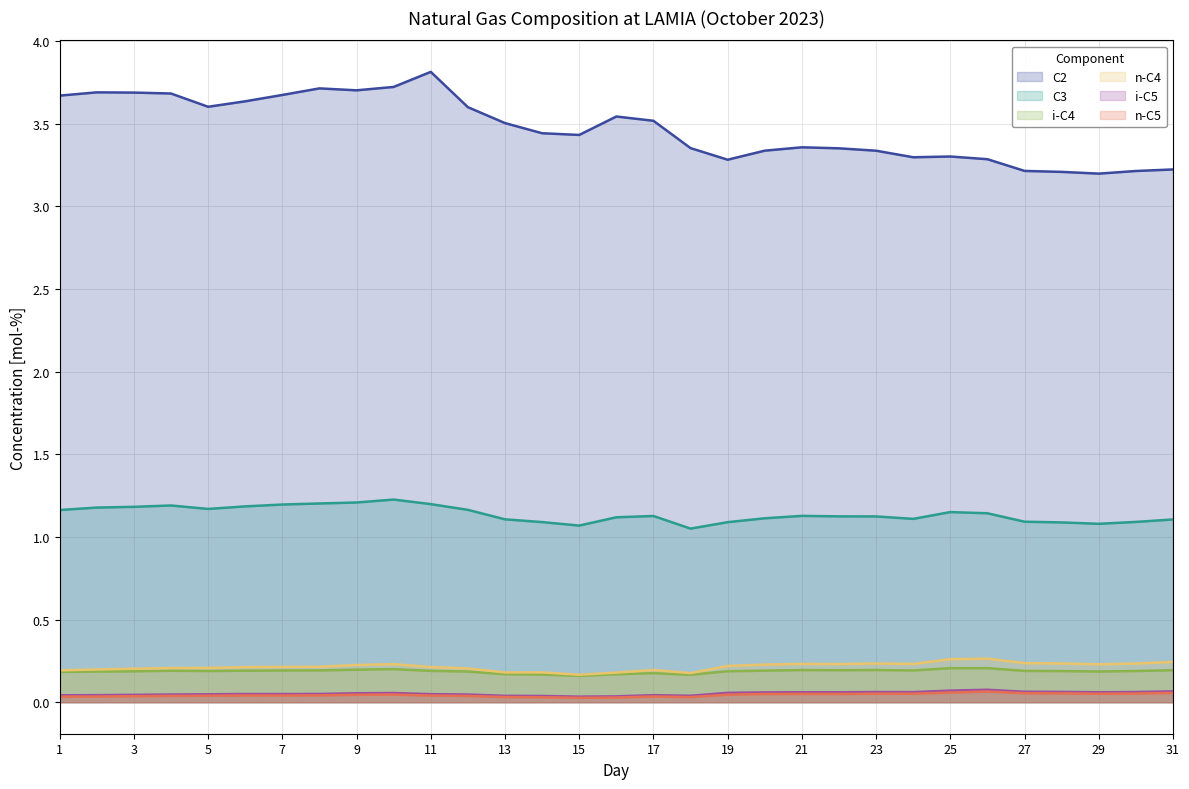

True or false: C3 and i-C5 intersect in this chart.

False